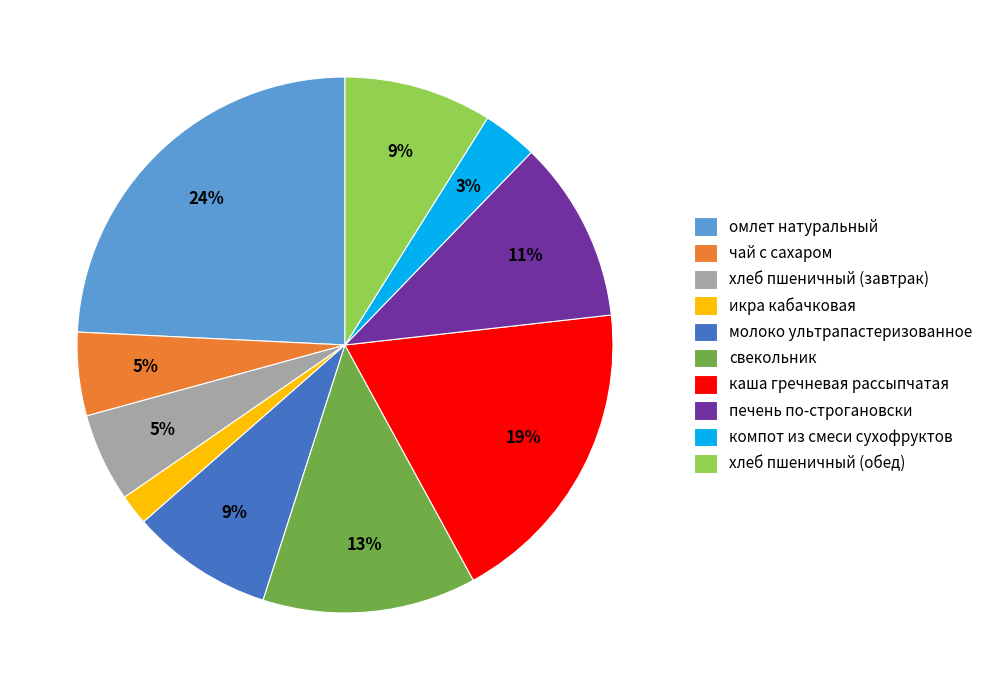

Is it true that каша гречневая рассыпчатая is 13% of the pie?

False